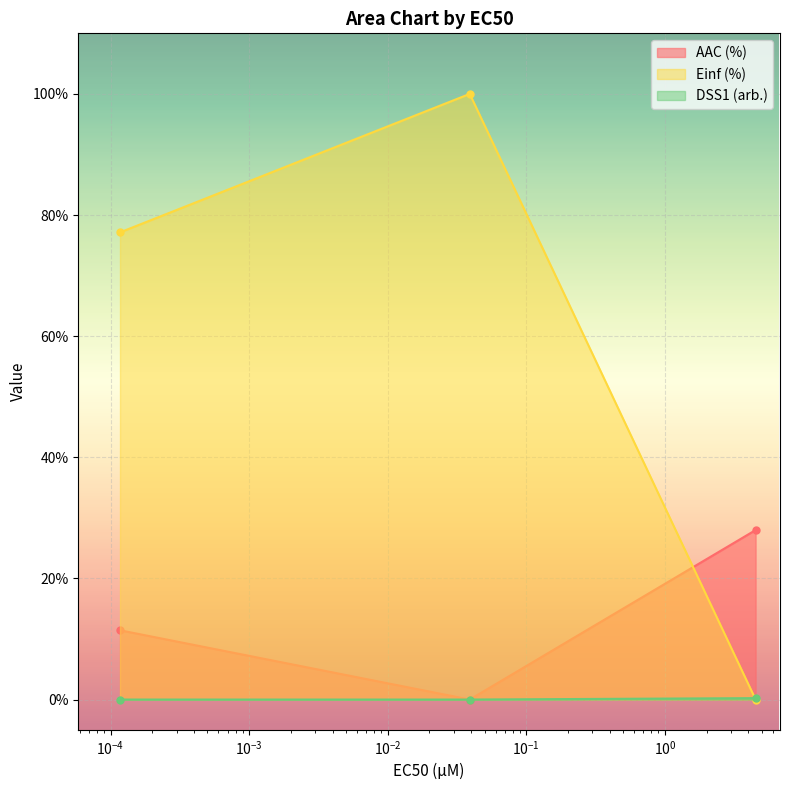

What is the total value across all series at 0.000117?

88.6